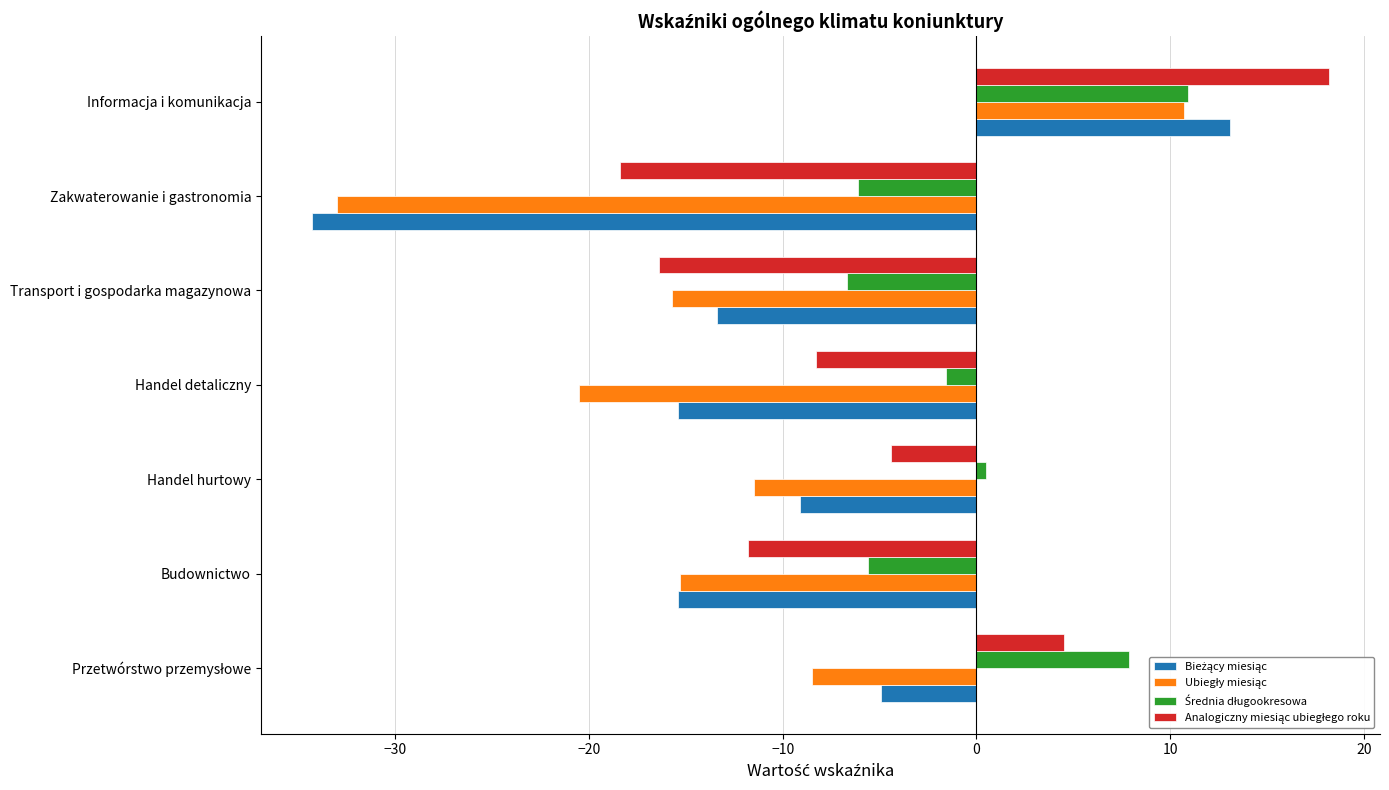

Which label corresponds to the largest value in the chart?

Informacja i komunikacja